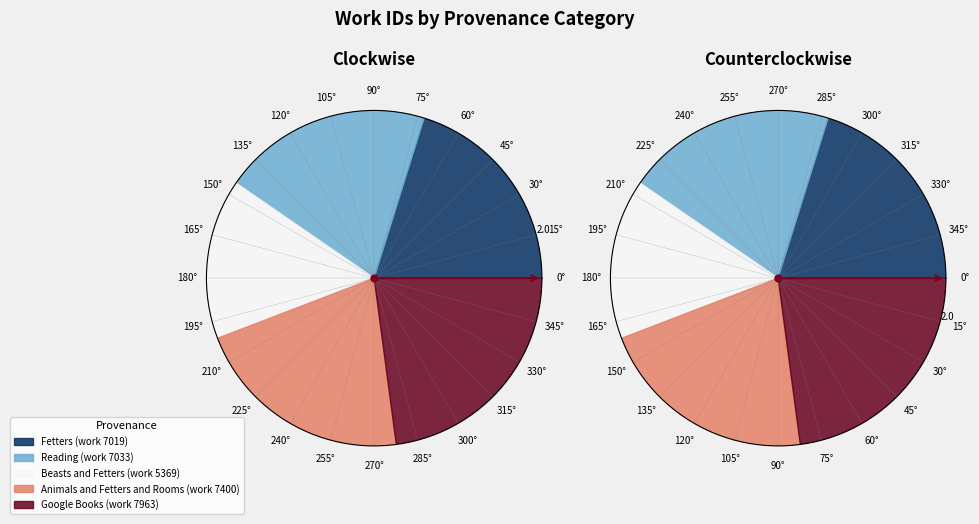

Which slice is the largest?

Google Books (work 7963)